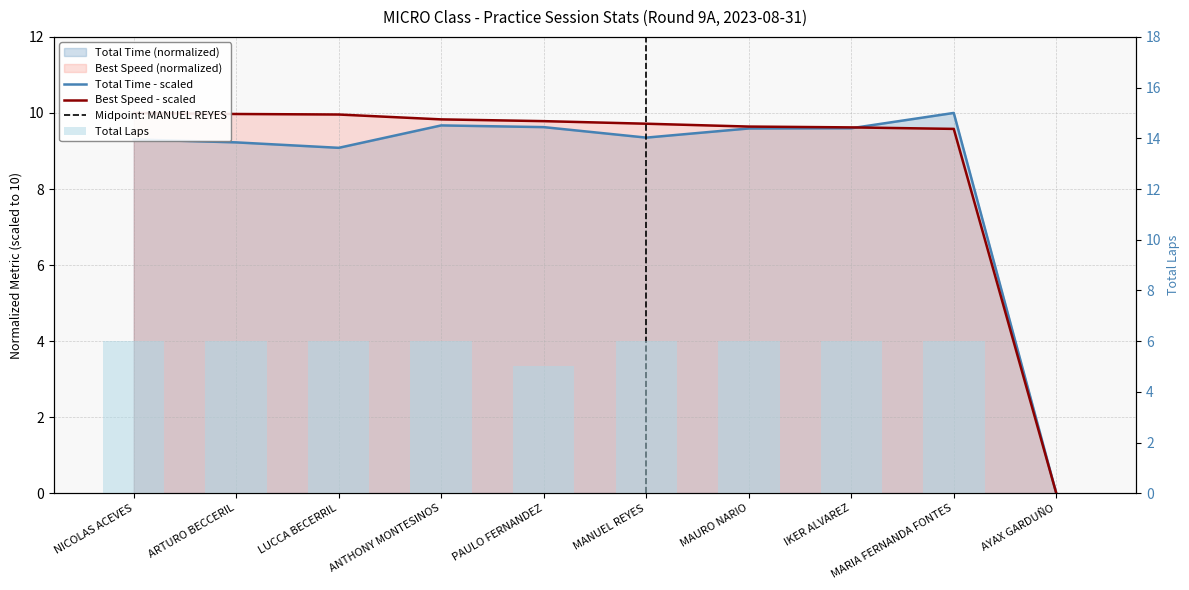

Is it true that Total Time equals 15.2 at MAURO NARIO?

False